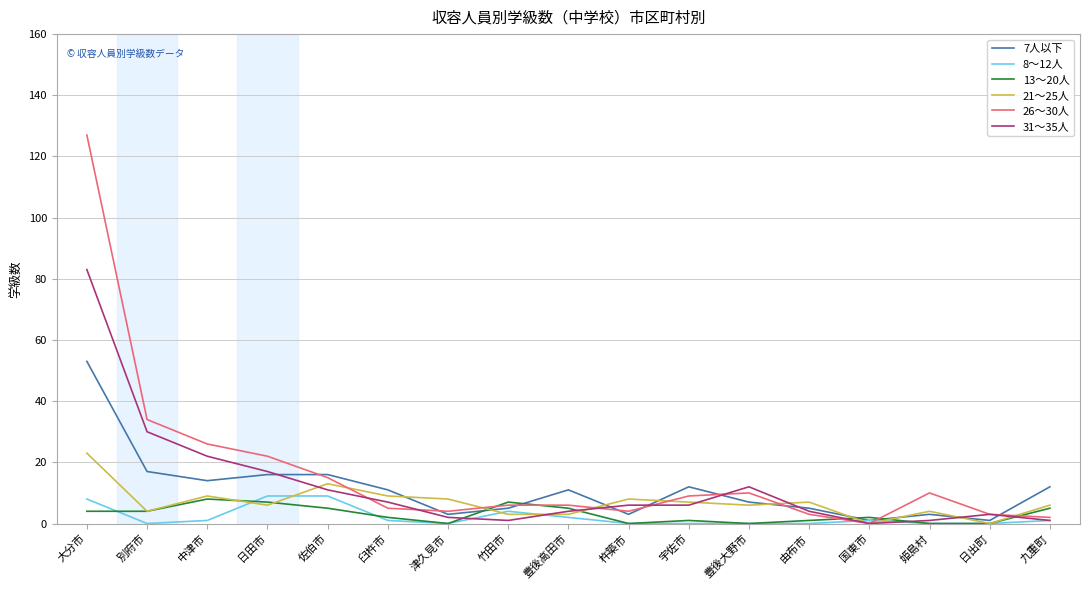

What position from the left is 杵築市?

10